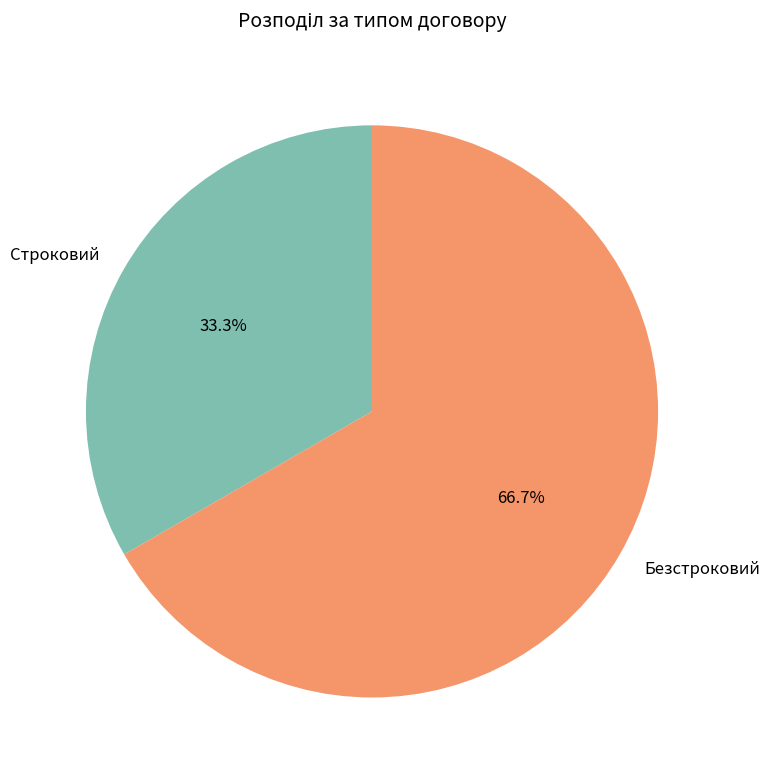

To the nearest percent, what is the average slice percentage?

50%